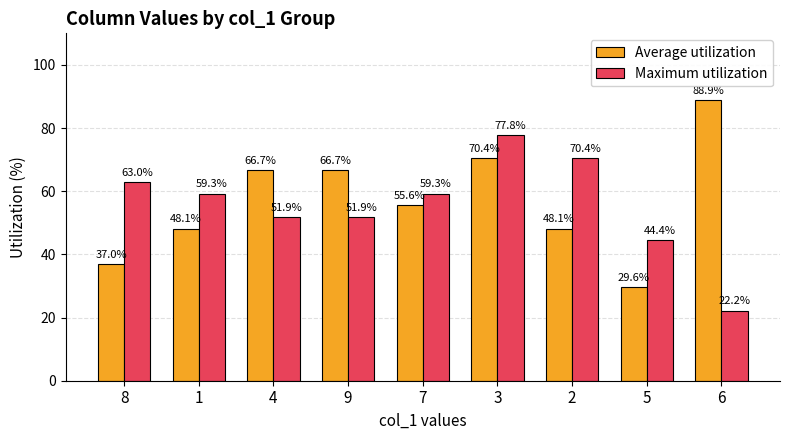

Is the value of Maximum utilization at 9 greater than the value of Average utilization at 2?

Yes